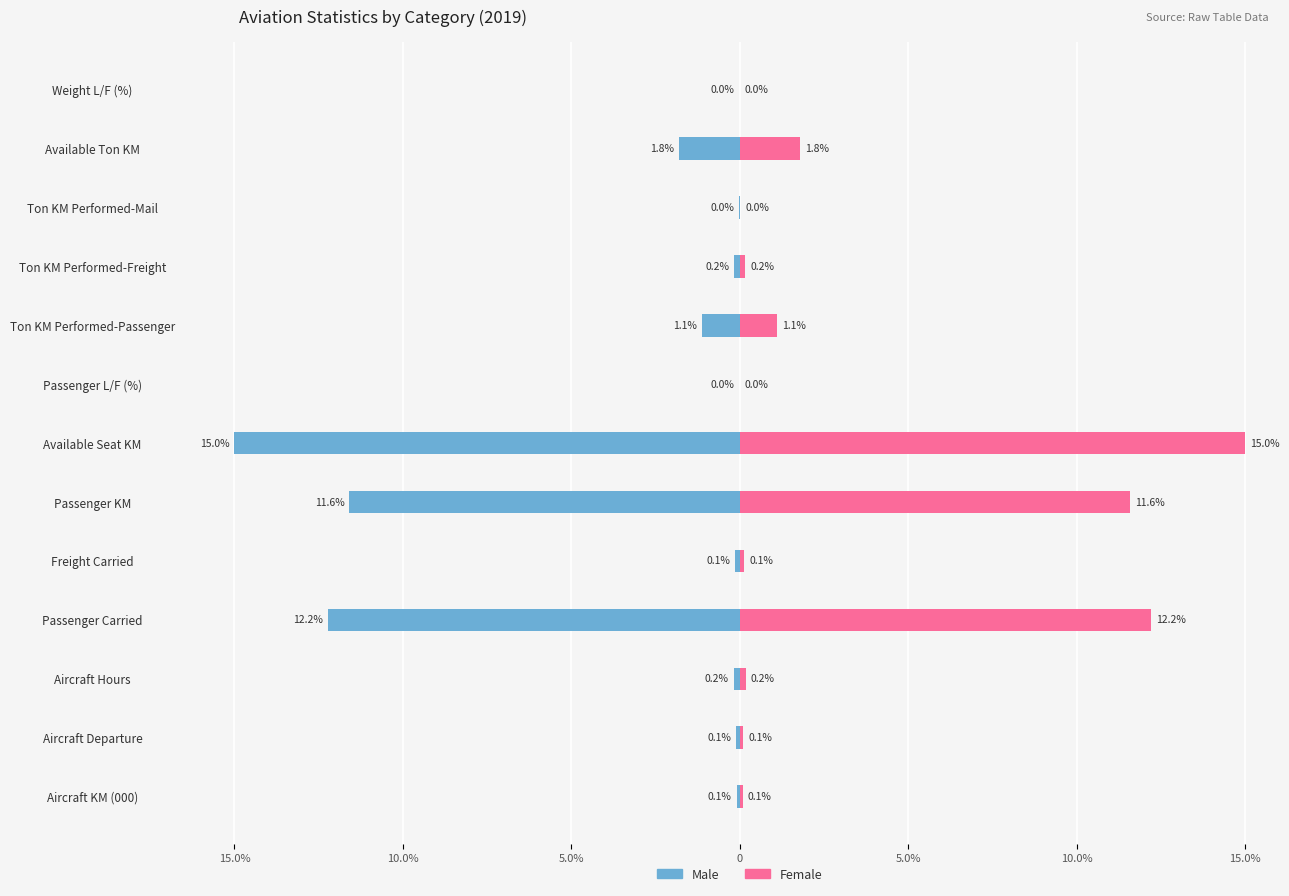

What are all the series names shown in the legend?

Male, Female